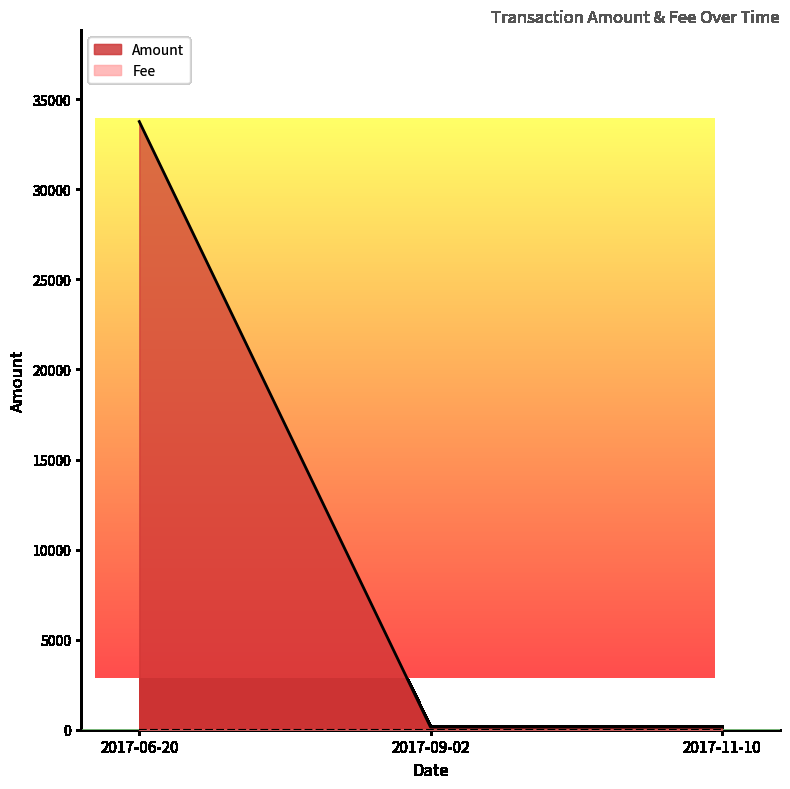

Count the number of values greater than 151.

1